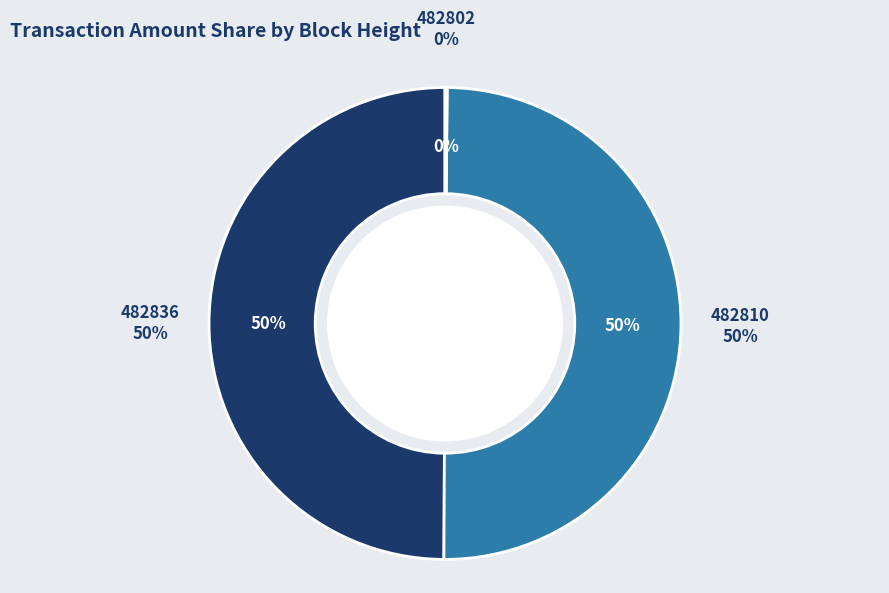

What is the change in value from 482810 to 482802?

-1357.9